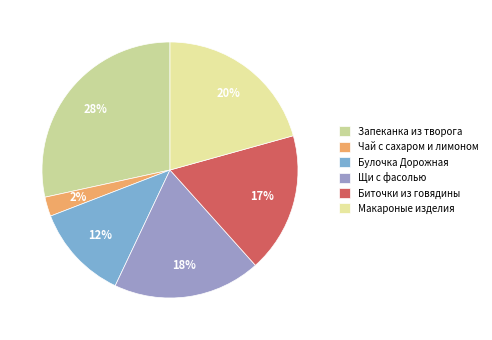

What percentage is the Запеканка из творога slice, to the nearest percent?

28%